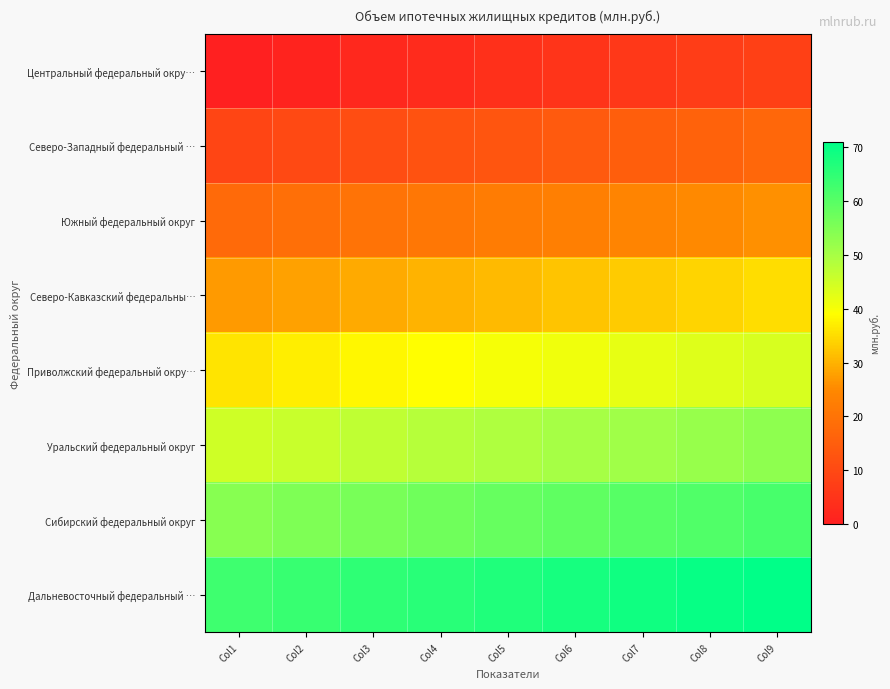

What is the total value across all series at Col6?

292